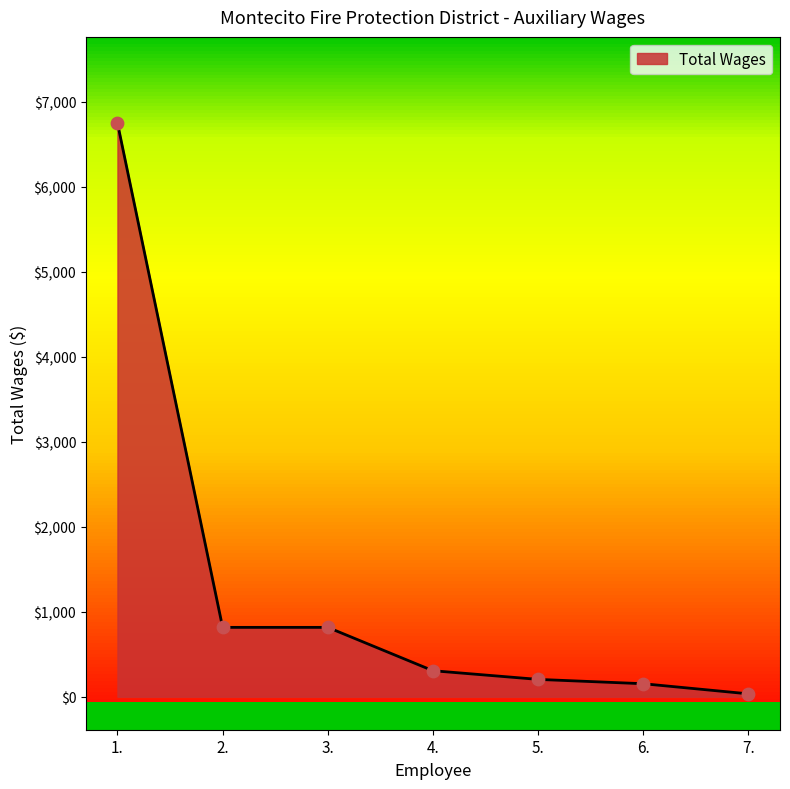

What is the ratio of the value at 7. to the value at 6.?

0.2